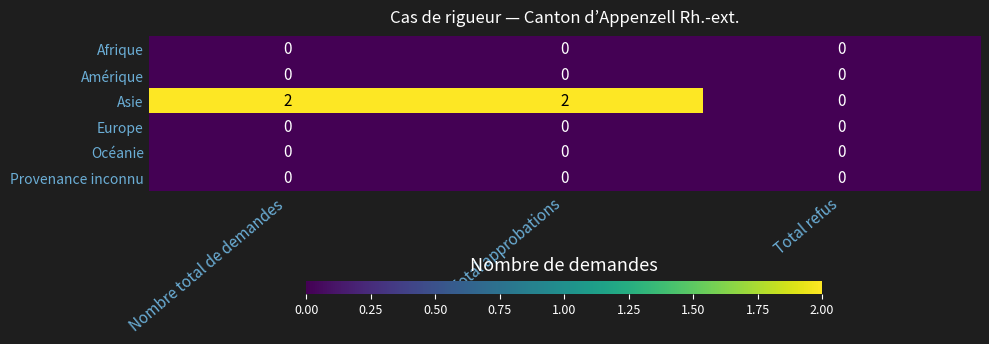

Count the Asie values in the range 0 to 2.

3